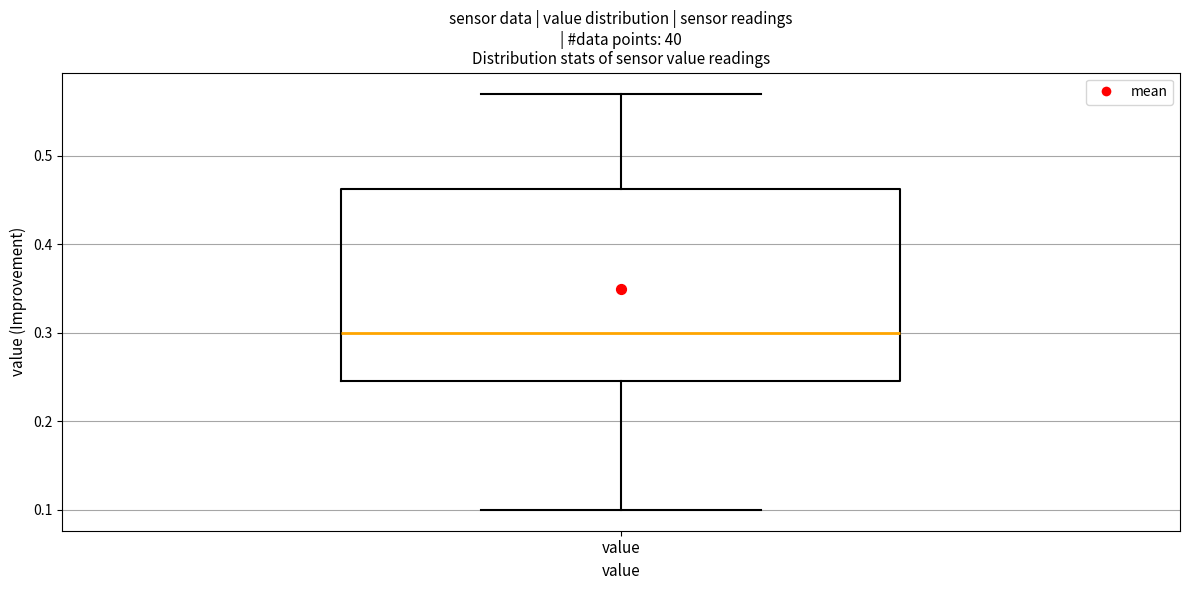

Transcribe this box plot: give where the median line is, the range the box spans, and where the two whiskers end, as read against the y-axis. The values are not printed on the chart, so give them approximately, as read against the axis.

median 0.30, box 0.25 to 0.46, whiskers 0.10 to 0.57